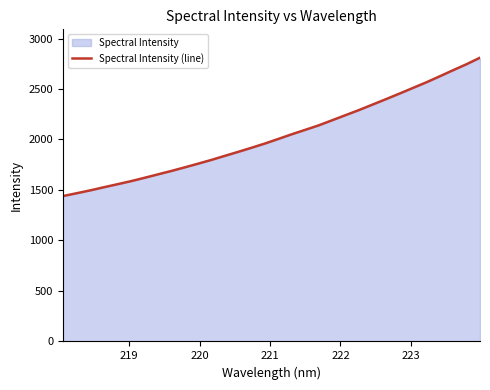

Reading left to right, transcribe all the data shown in this chart.

1439.6	1467.2	1495.2	1525.8	1555.5	1585.6	1618.6	1652.7	1686.6	1722.2	1759.1	1796.6	1837.0	1876.7	1917.8	1959.9	2005.4	2051.8	2095.5	2139.8	2190.3	2241.2	2291.7	2345.3	2399.2	2453.9	2509.9	2565.7	2625.4	2686.2	2745.7	2809.9